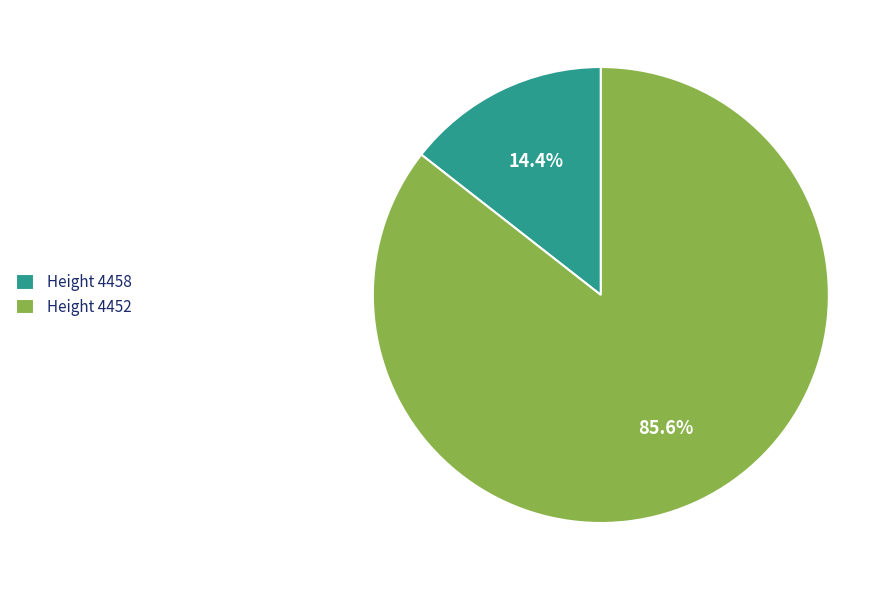

Which has a higher value, Height 4452 or Height 4458?

Height 4452